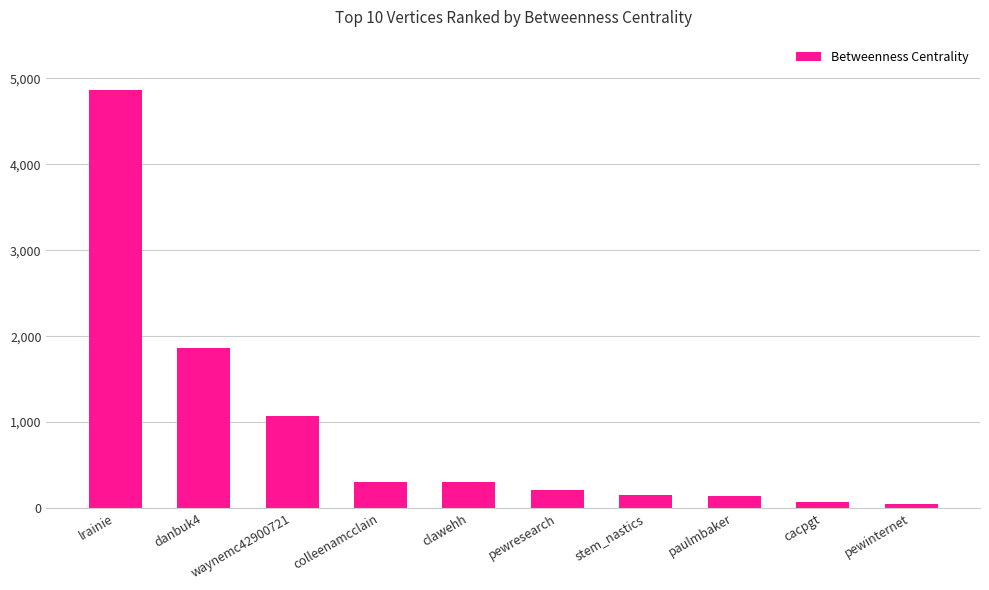

What is the sum of all values?

9019.6